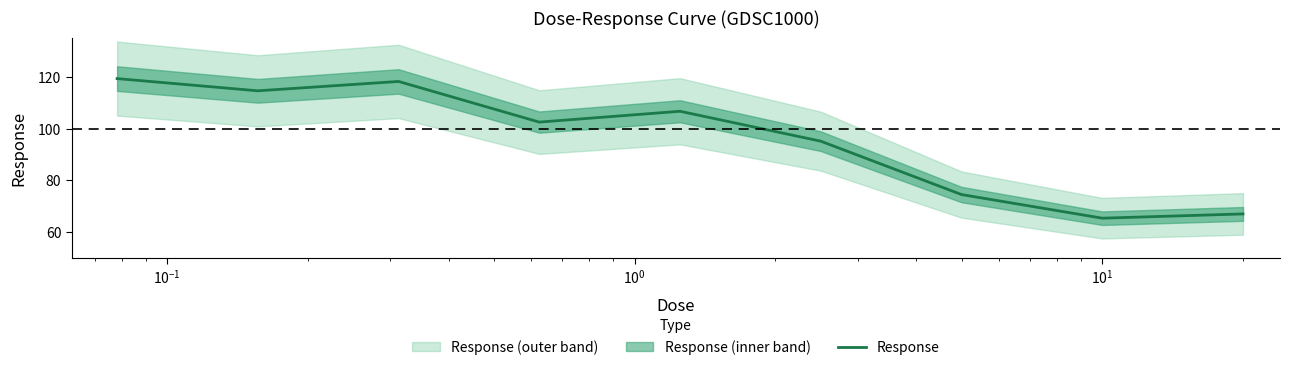

How many interior local valleys (lower than both neighbors) does the data have?

3